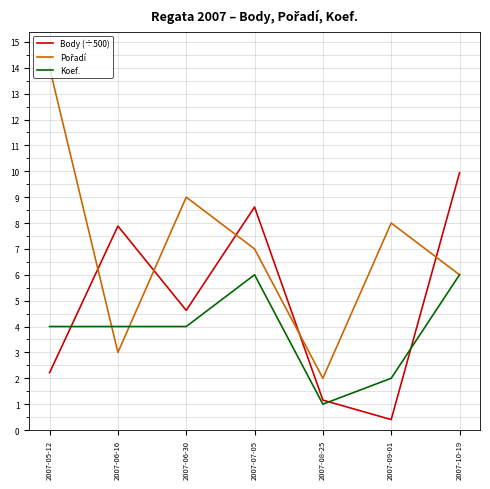

List the labels in order of Body (÷500) value, smallest first.

2007-09-01, 2007-08-25, 2007-05-12, 2007-06-30, 2007-06-16, 2007-07-05, 2007-10-19